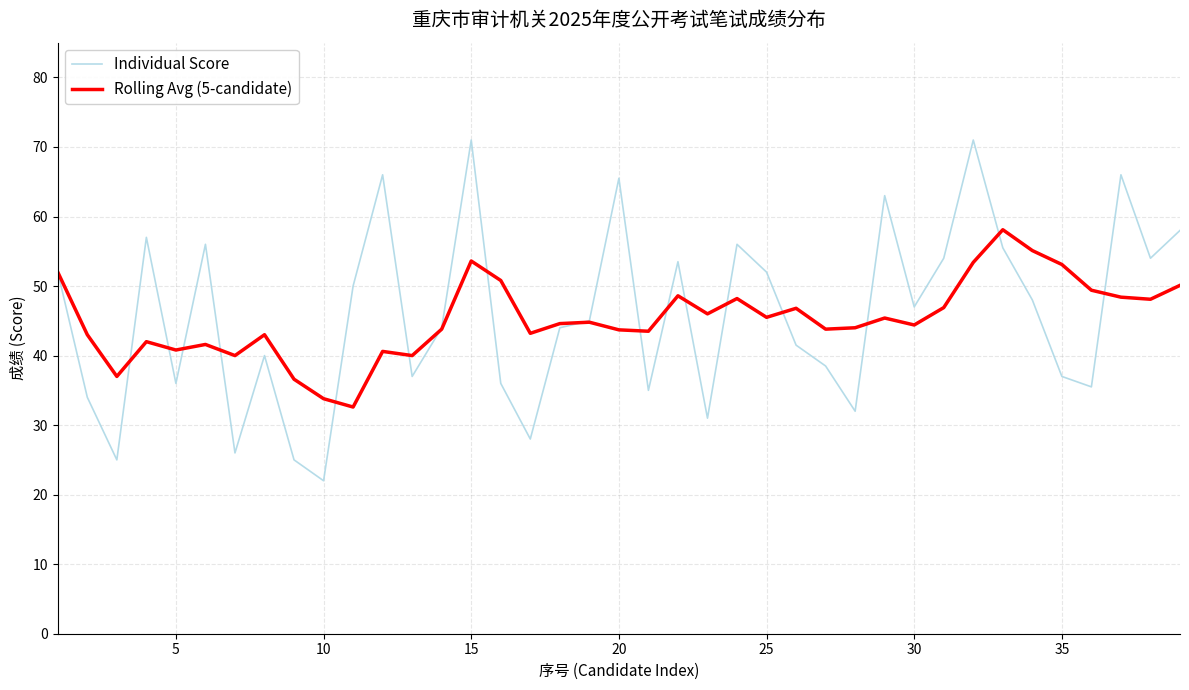

Which series has the widest spread of values?

Individual Score